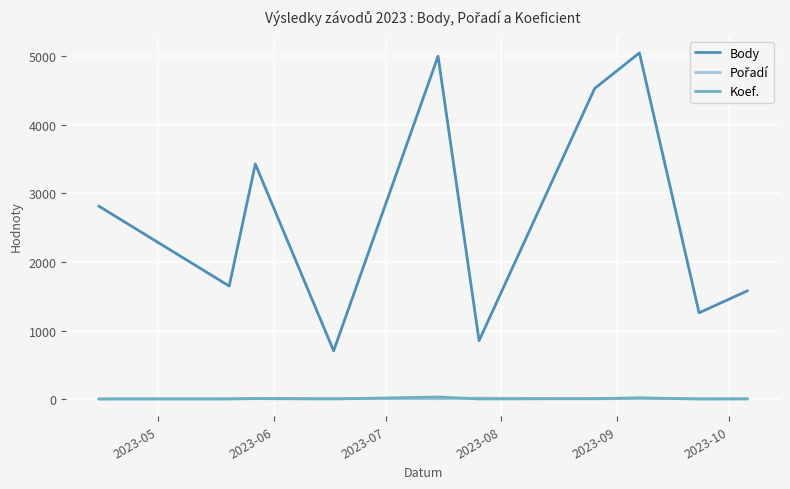

At how many categories does at least one series exceed 966?

8